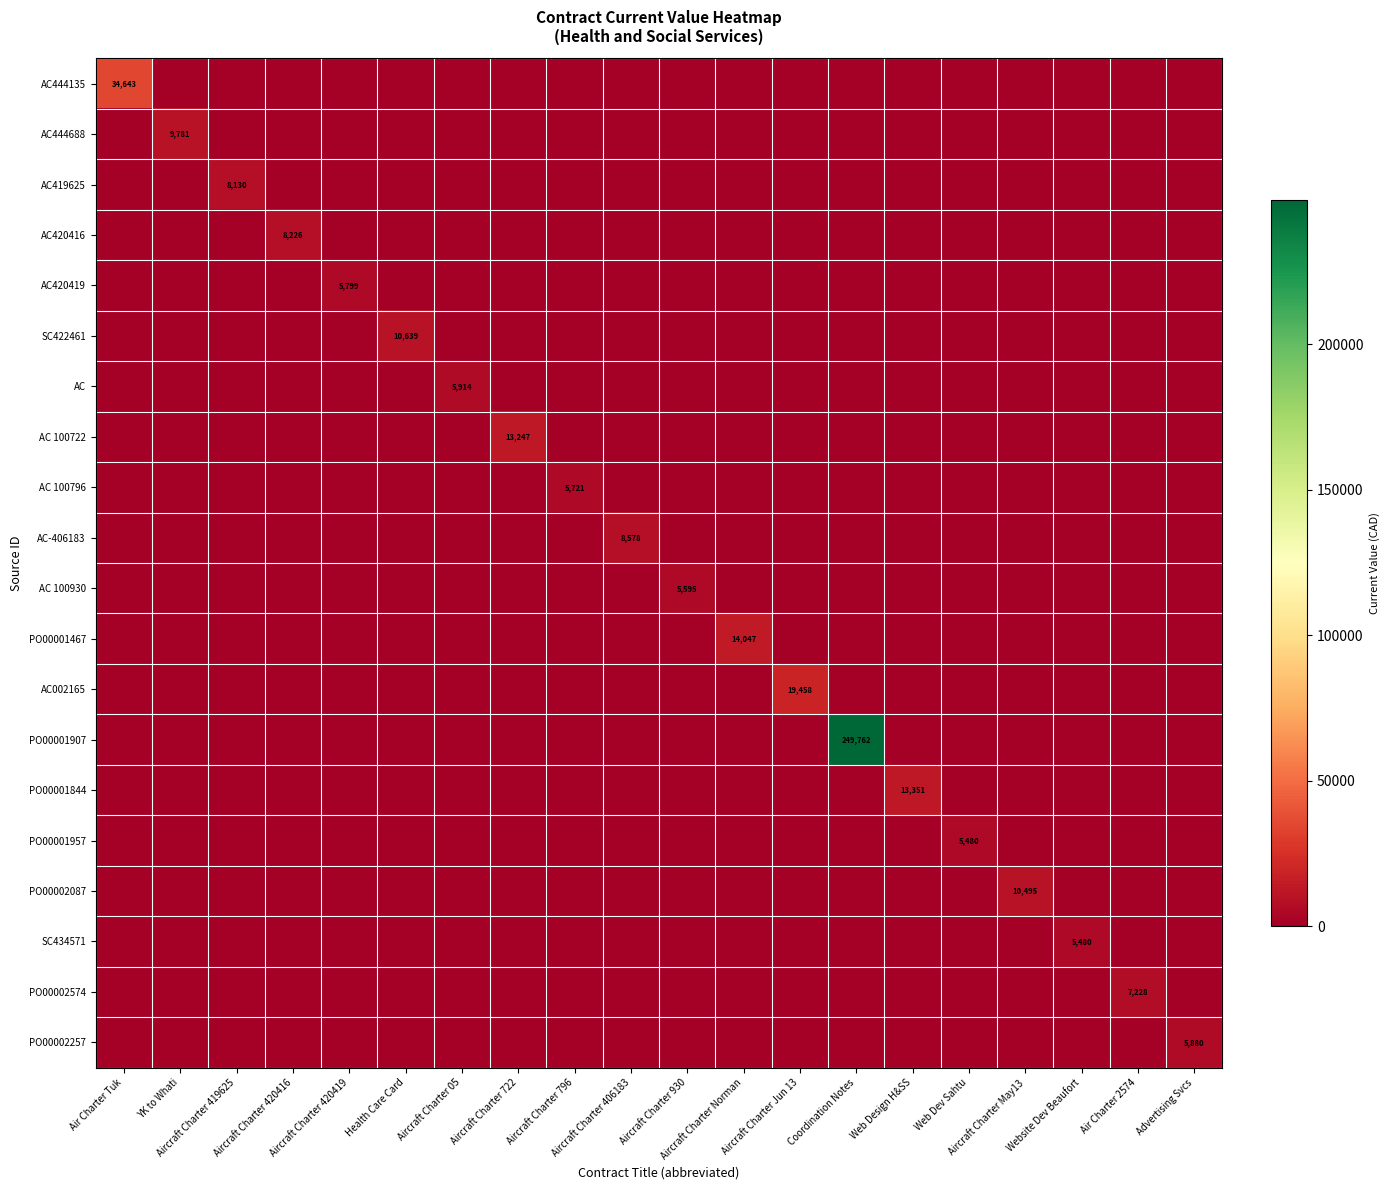

What is the average value of the PO00001467 series?

702.4